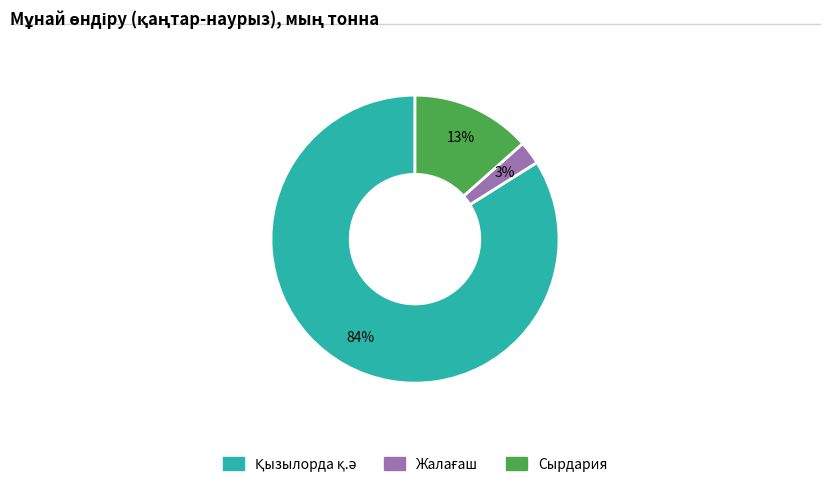

True or false: Сырдария accounts for 13% of the total.

True